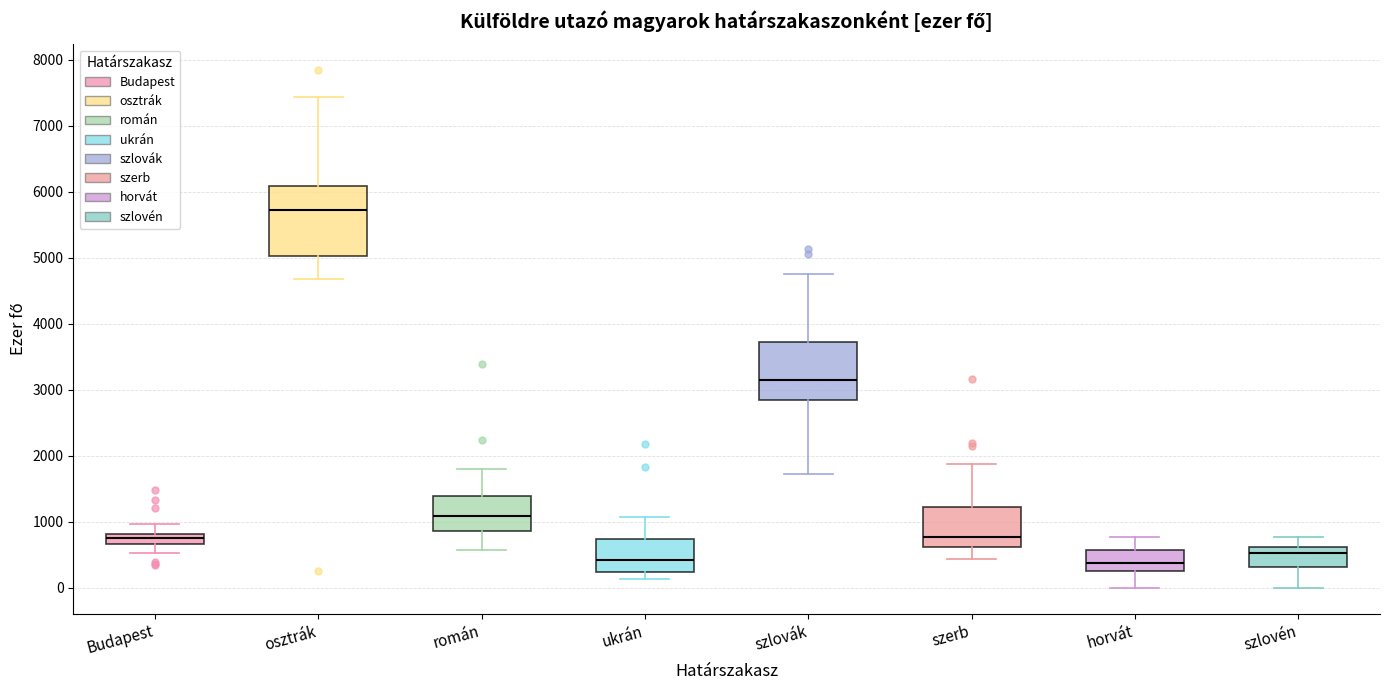

Reading left to right, transcribe this box plot: for each box, give where its median line is, the range the box spans, and where its two whiskers end, as read against the y-axis. The values are not printed on the chart, so give them approximately, as read against the axis.

Budapest: median 800 (inside the box), box 700 to 800, whiskers 500 to 1000
osztrák: median 5700, box 5000 to 6100, whiskers 4700 to 7400
román: median 1100, box 900 to 1400, whiskers 600 to 1800
ukrán: median 400, box 200 to 700, whiskers 100 to 1100
szlovák: median 3200, box 2800 to 3700, whiskers 1700 to 4800
szerb: median 800, box 600 to 1200, whiskers 400 to 1900
horvát: median 400, box 300 to 600, whiskers 0 to 800
szlovén: median 500, box 300 to 600, whiskers 0 to 800